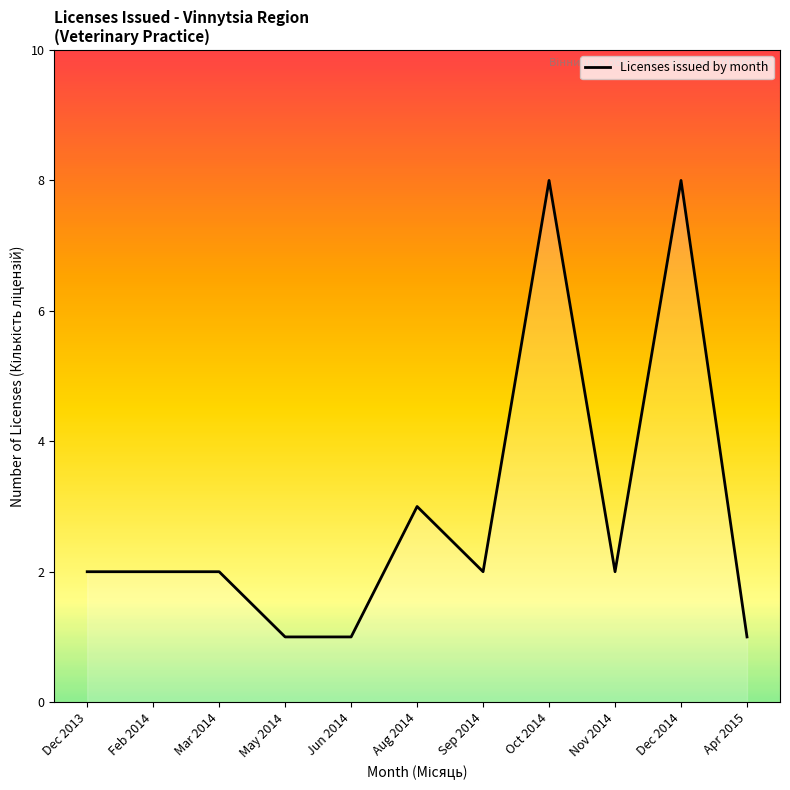

What is the smallest value displayed?

1